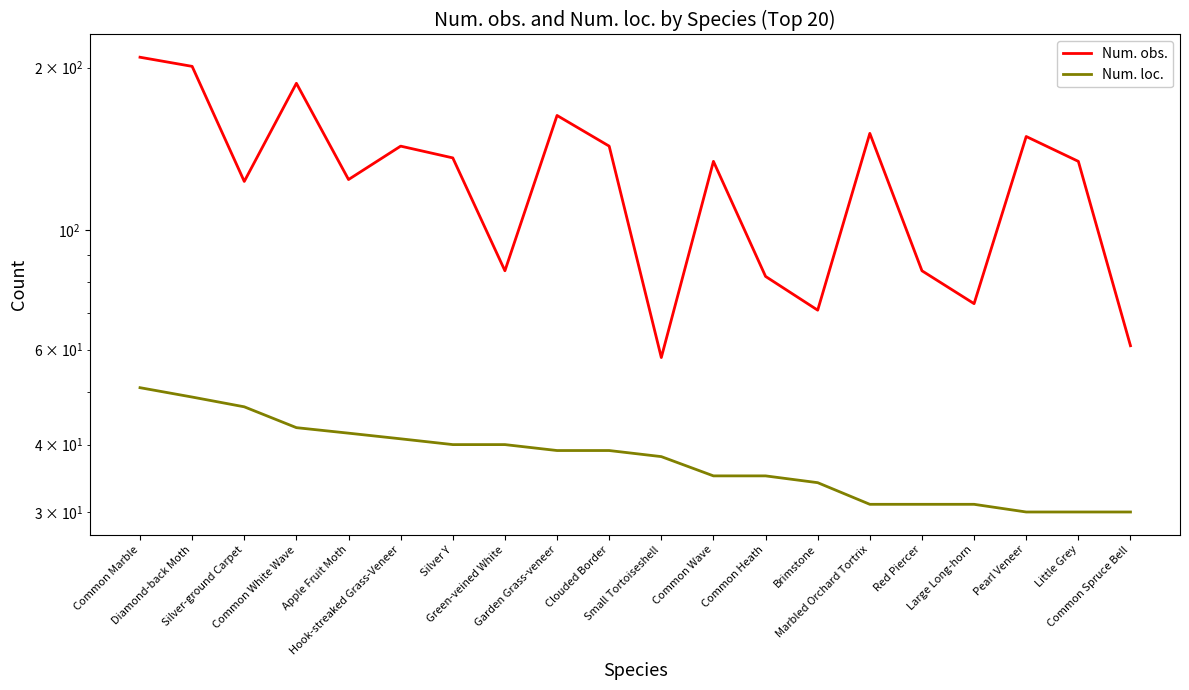

Reading left to right, list all the values displayed in this chart.

Num. obs.: Common Marble=209	Diamond-back Moth=201	Silver-ground Carpet=123	Common White Wave=187	Apple Fruit Moth=124	Hook-streaked Grass-Veneer=143	Silver Y=136	Green-veined White=84	Garden Grass-veneer=163	Clouded Border=143	Small Tortoiseshell=58	Common Wave=134	Common Heath=82	Brimstone=71	Marbled Orchard Tortrix=151	Red Piercer=84	Large Long-horn=73	Pearl Veneer=149	Little Grey=134	Common Spruce Bell=61
Num. loc.: Common Marble=51	Diamond-back Moth=49	Silver-ground Carpet=47	Common White Wave=43	Apple Fruit Moth=42	Hook-streaked Grass-Veneer=41	Silver Y=40	Green-veined White=40	Garden Grass-veneer=39	Clouded Border=39	Small Tortoiseshell=38	Common Wave=35	Common Heath=35	Brimstone=34	Marbled Orchard Tortrix=31	Red Piercer=31	Large Long-horn=31	Pearl Veneer=30	Little Grey=30	Common Spruce Bell=30